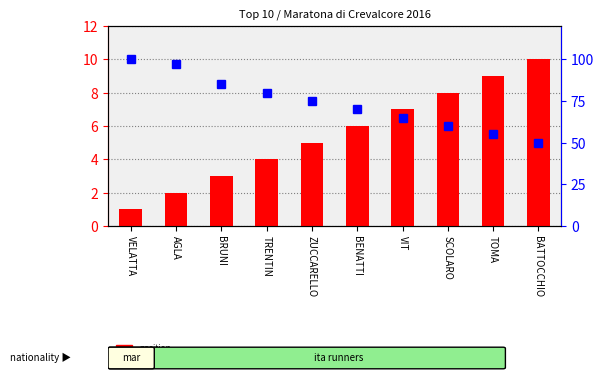

At which label does position first exceed 6?

VIT